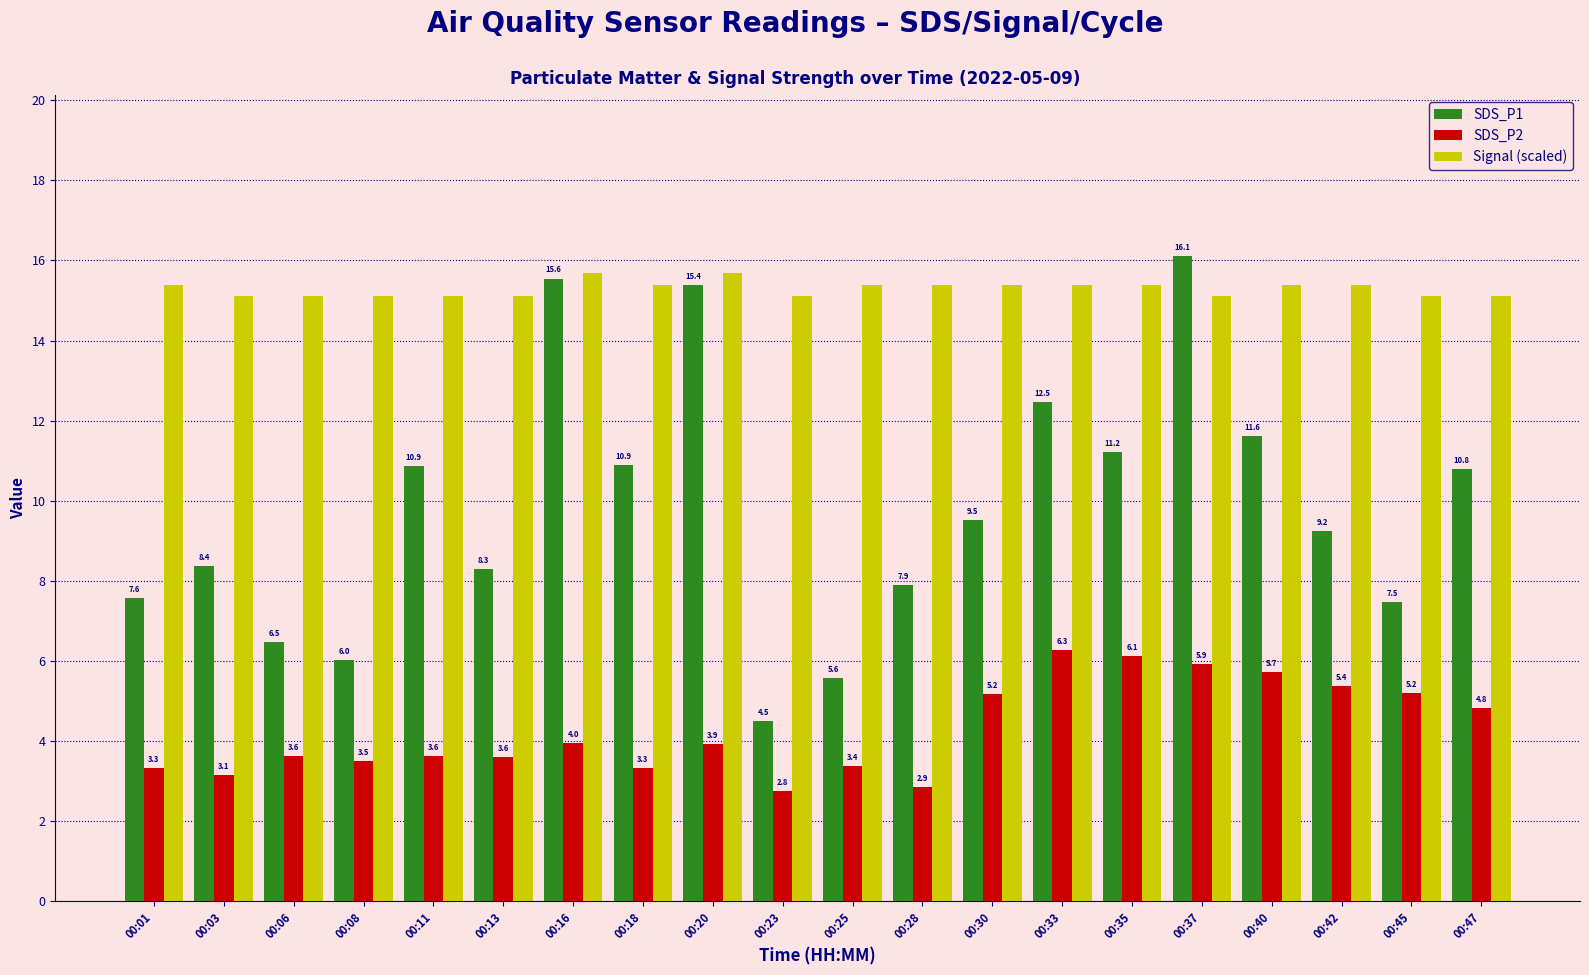

Is the value of SDS_P1 at 00:35 greater than the value of Signal (scaled) at 00:06?

No